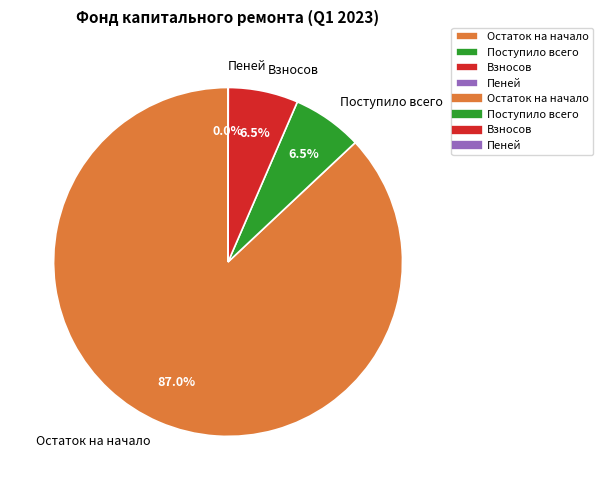

Is Остаток на начало the majority of the pie?

Yes